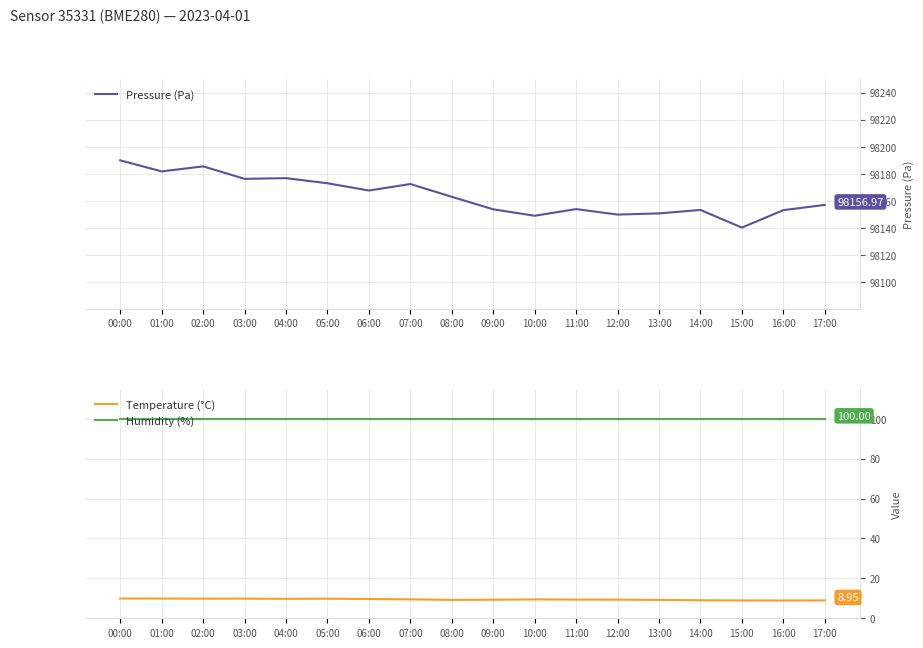

At 16:00, list the series in order from smallest to largest.

Temperature (°C), Humidity (%), Pressure (Pa)